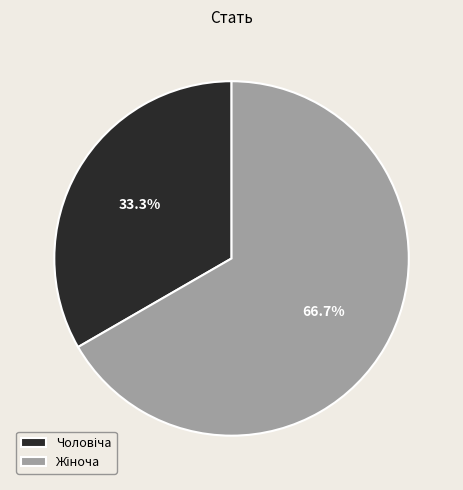

Is there a majority slice in this chart?

Yes